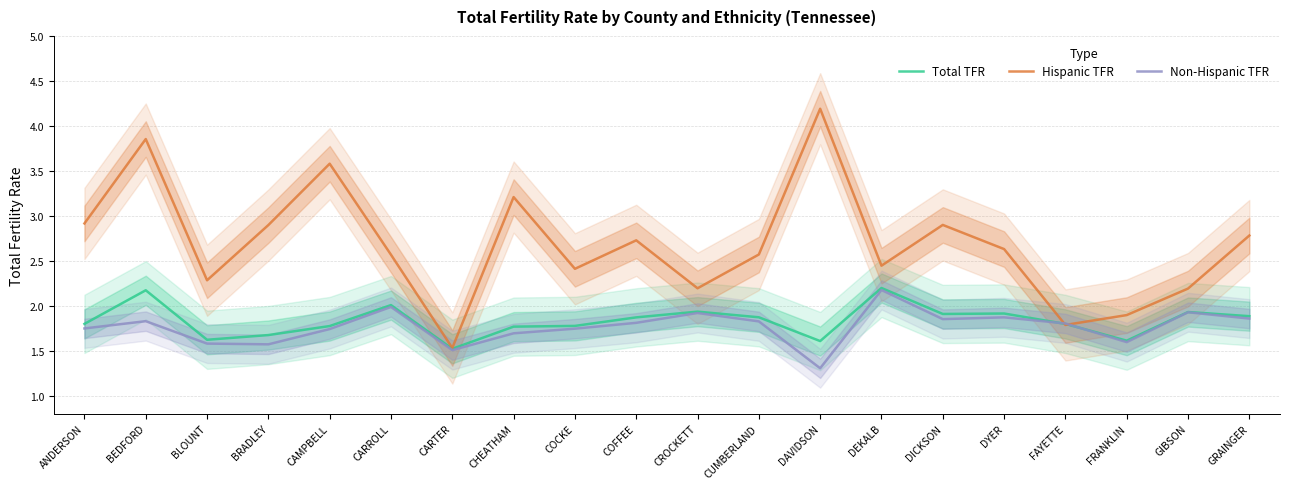

Where is the first local maximum for Hispanic TFR?

BEDFORD